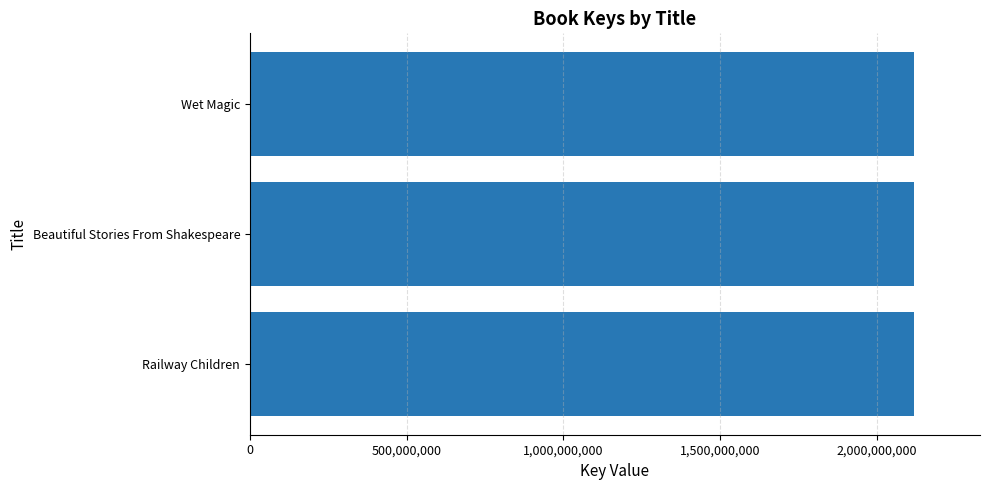

How many bars are there in total?

3